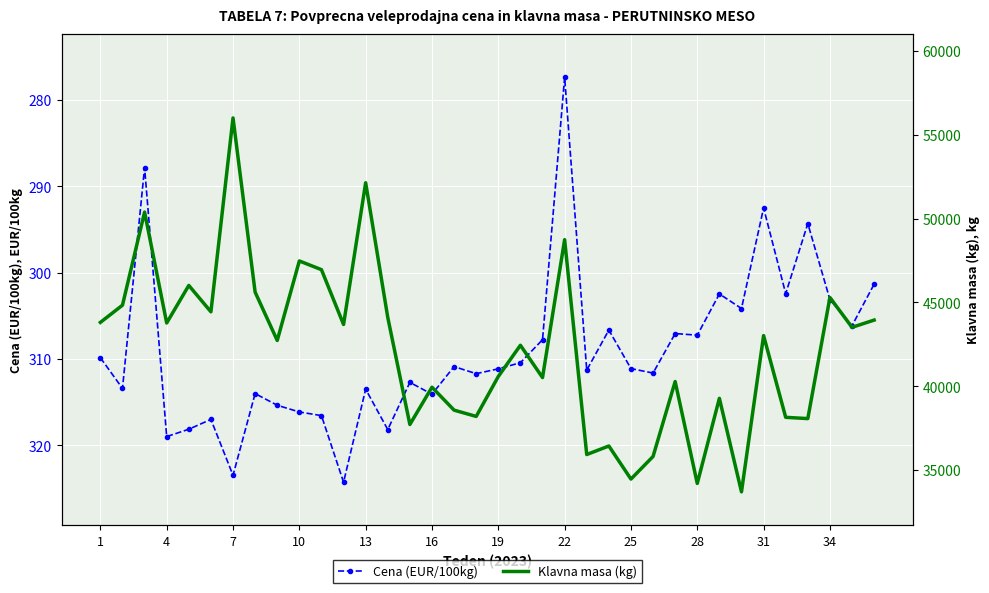

What is the lowest value of the Cena (EUR/100kg) series?

277.3